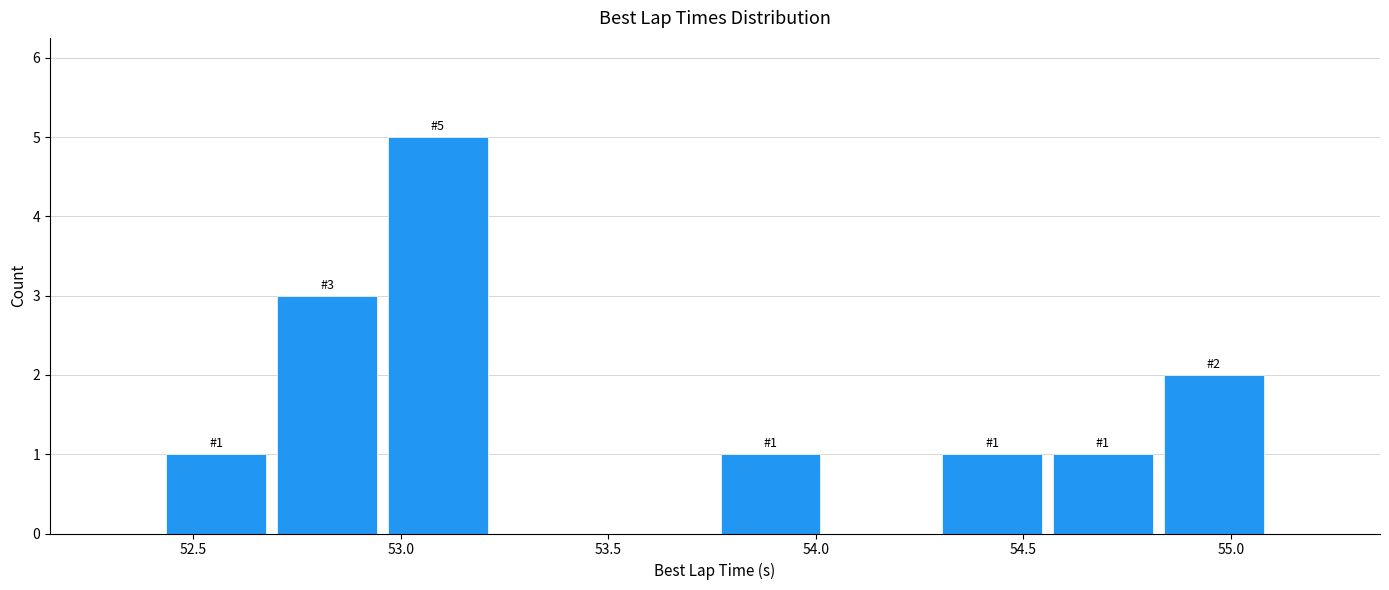

Which range on the x-axis has the tallest bar?

52.95 to 53.20